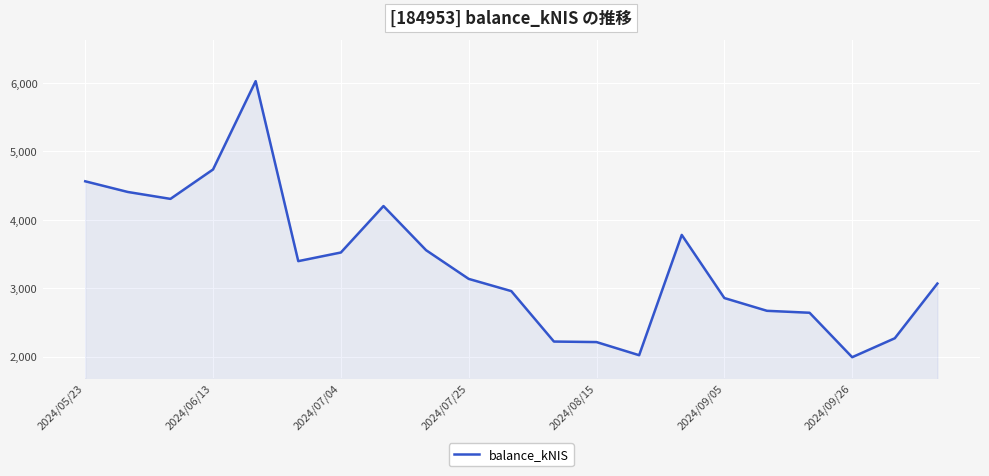

How many lines are shown in the chart?

1